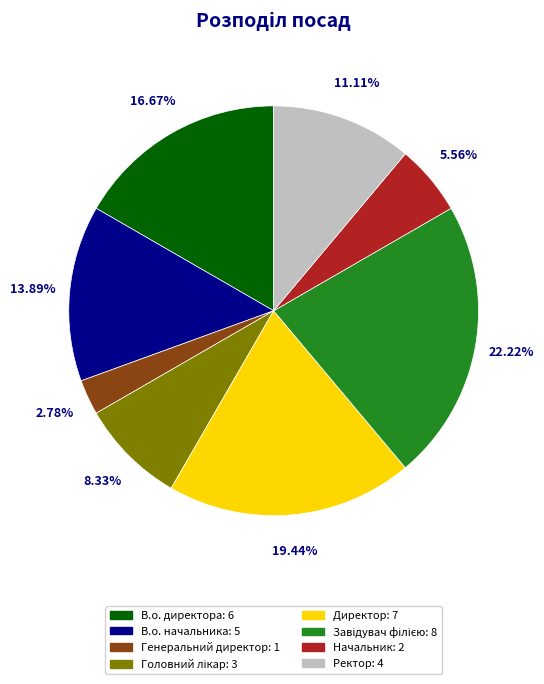

To the nearest percent, what portion does Генеральний директор represent?

3%